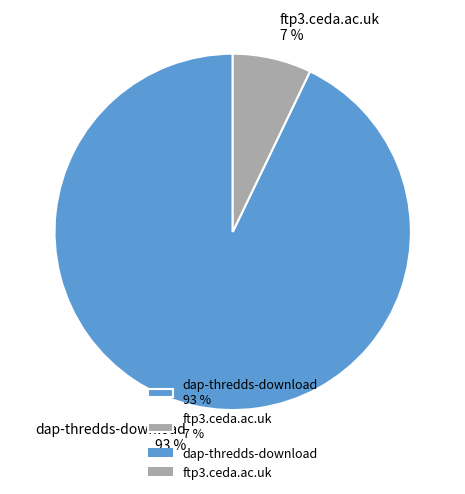

To the nearest percent, what is the difference between the largest and smallest slice percentages?

86%